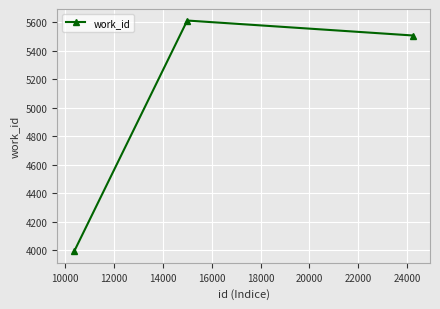

What is the sum of all values?

15112